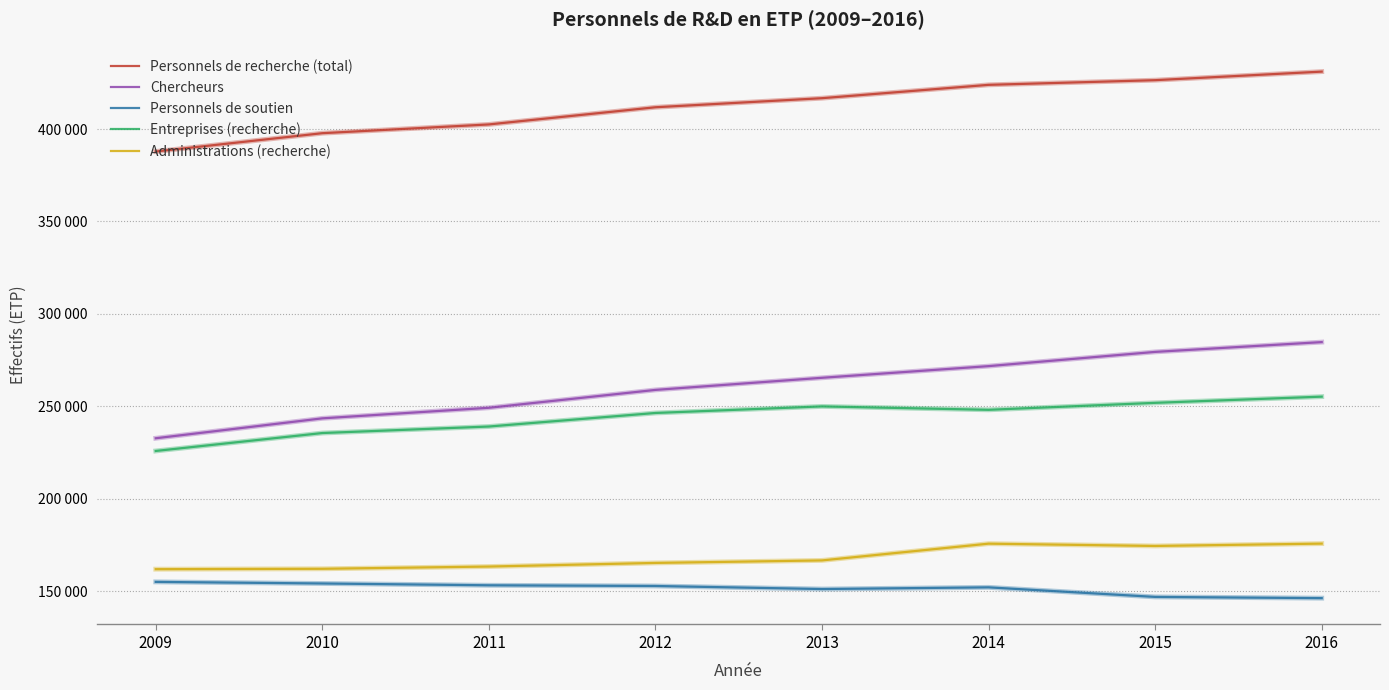

True or false: Chercheurs and Personnels de recherche (total) cross at least once.

False